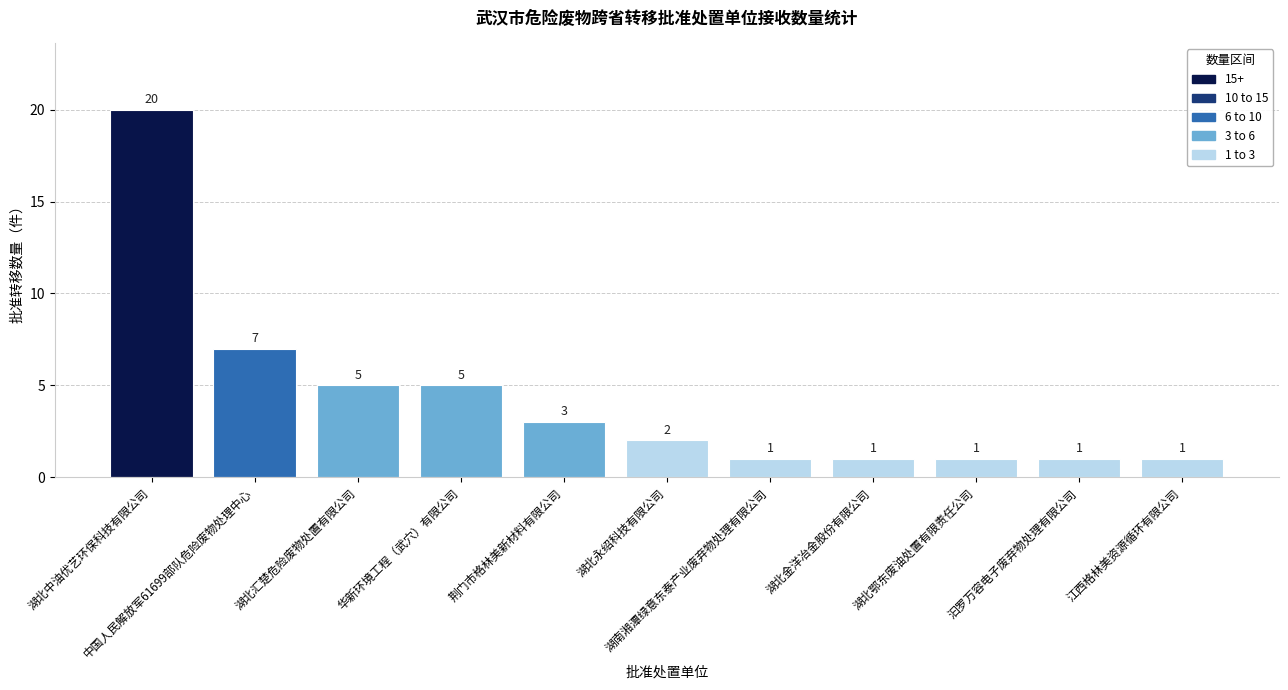

Reading right to left, extract all data points from this chart.

江西格林美资源循环有限公司=1	汩罗万容电子废弃物处理有限公司=1	湖北鄂东废油处置有限责任公司=1	湖北金洋冶金股份有限公司=1	湖南湘潭绿意东泰产业废弃物处理有限公司=1	湖北永绍科技有限公司=2	荆门市格林美新材料有限公司=3	华新环境工程（武穴）有限公司=5	湖北汇楚危险废物处置有限公司=5	中国人民解放军61699部队危险废物处理中心=7	湖北中油优艺环保科技有限公司=20